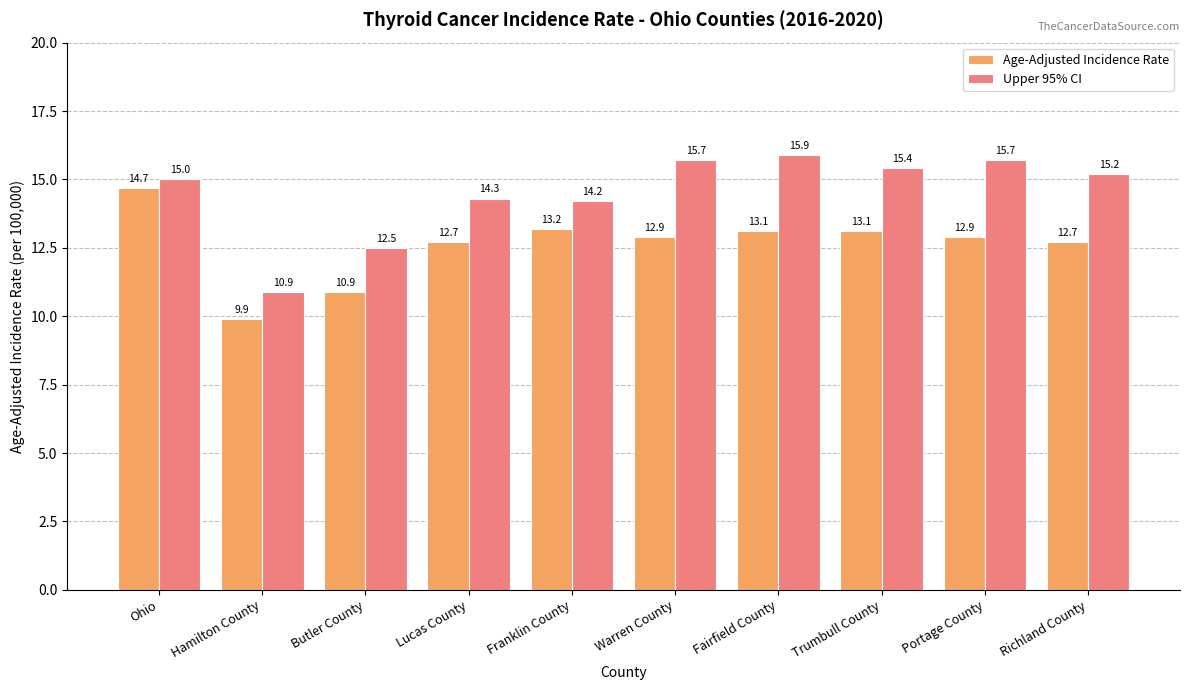

What is the sum of all Upper 95% CI values?

144.8